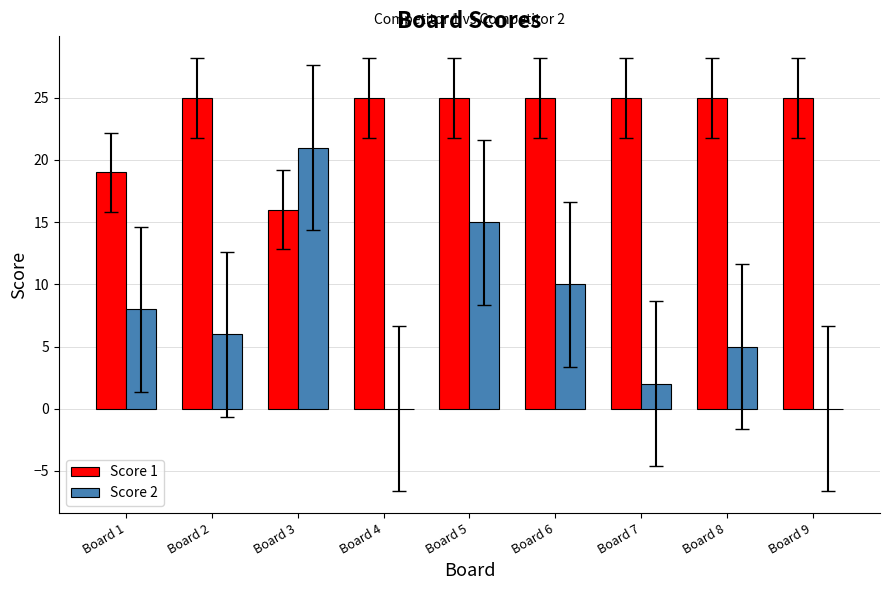

Reading left to right, list all the values displayed in this chart.

Score 1: Board 1=19	Board 2=25	Board 3=16	Board 4=25	Board 5=25	Board 6=25	Board 7=25	Board 8=25	Board 9=25
Score 2: Board 1=8	Board 2=6	Board 3=21	Board 4=0	Board 5=15	Board 6=10	Board 7=2	Board 8=5	Board 9=0